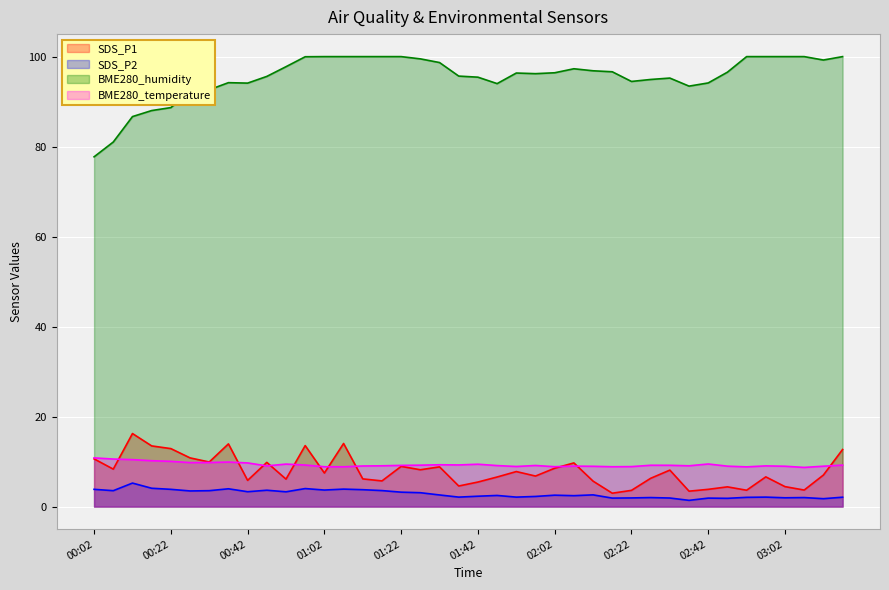

Where is the first local maximum for SDS_P1?

00:12